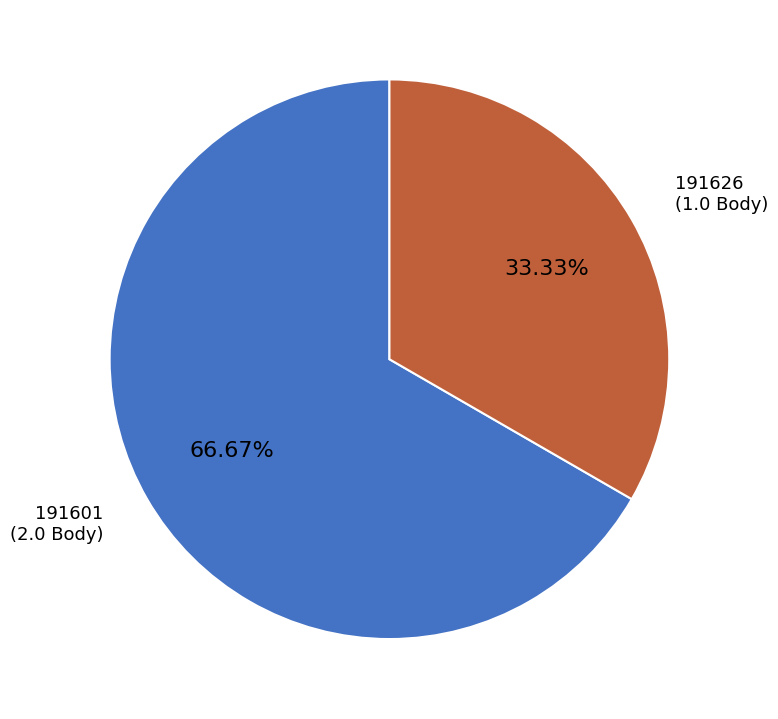

Is there any slice that represents more than half of the pie?

Yes